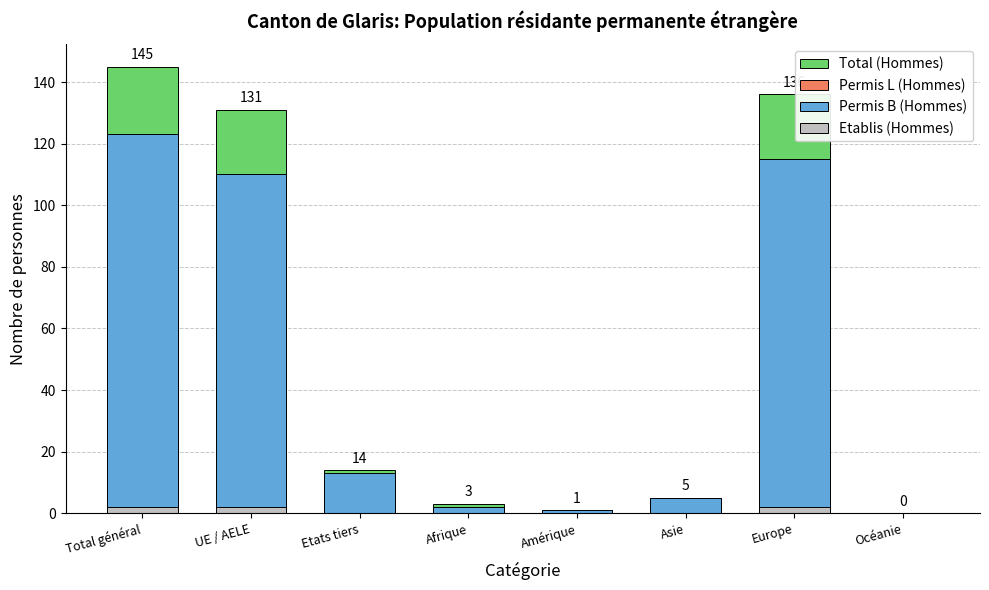

What position from the right is Océanie?

1